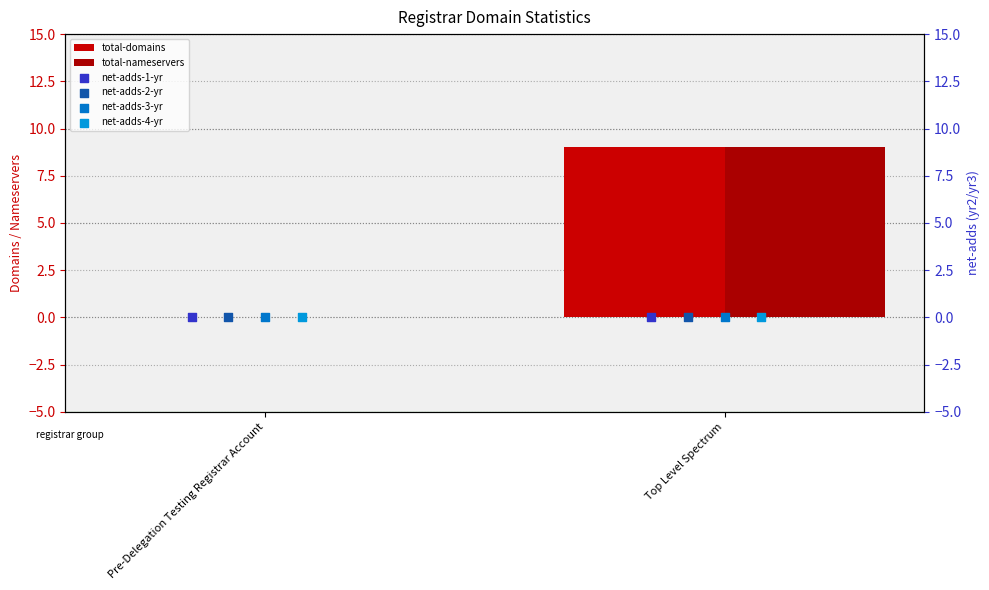

Which series has the largest Y range (max minus min)?

total-domains